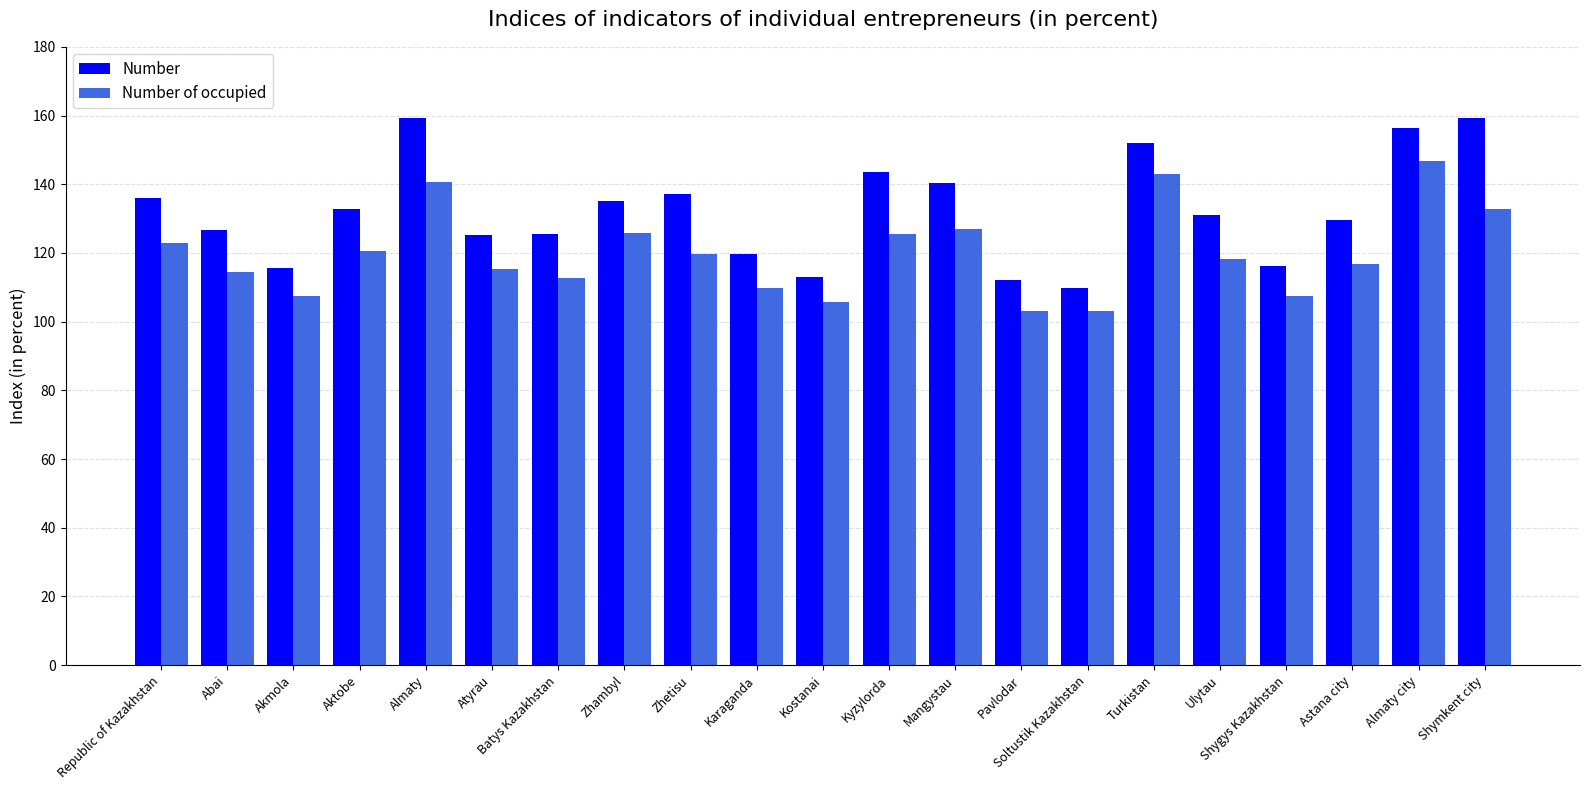

Which series changed the most between Aktobe and Atyrau?

Number